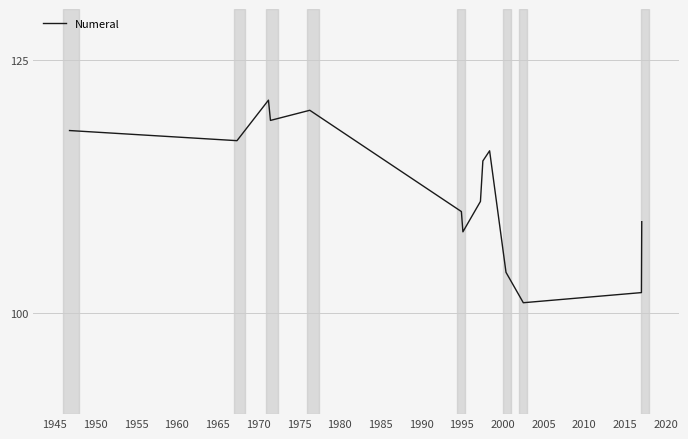

What is the difference between the maximum and minimum values?

20